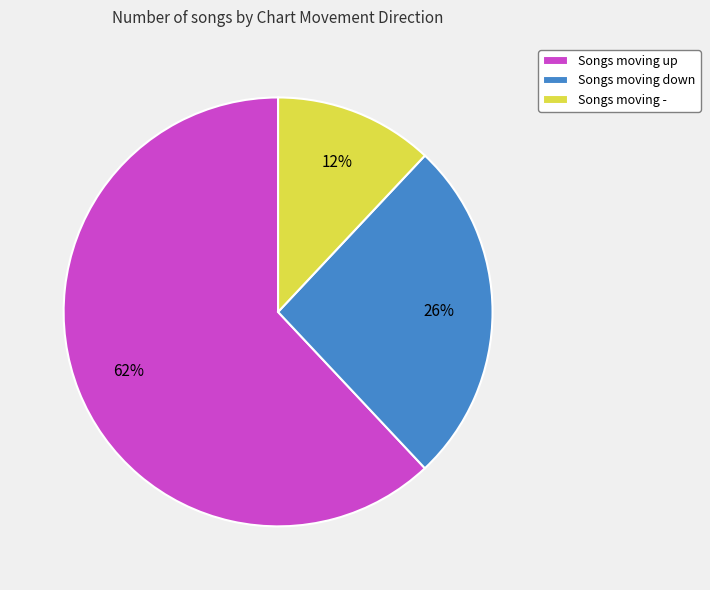

What percentage is the Songs moving - slice, to the nearest percent?

12%